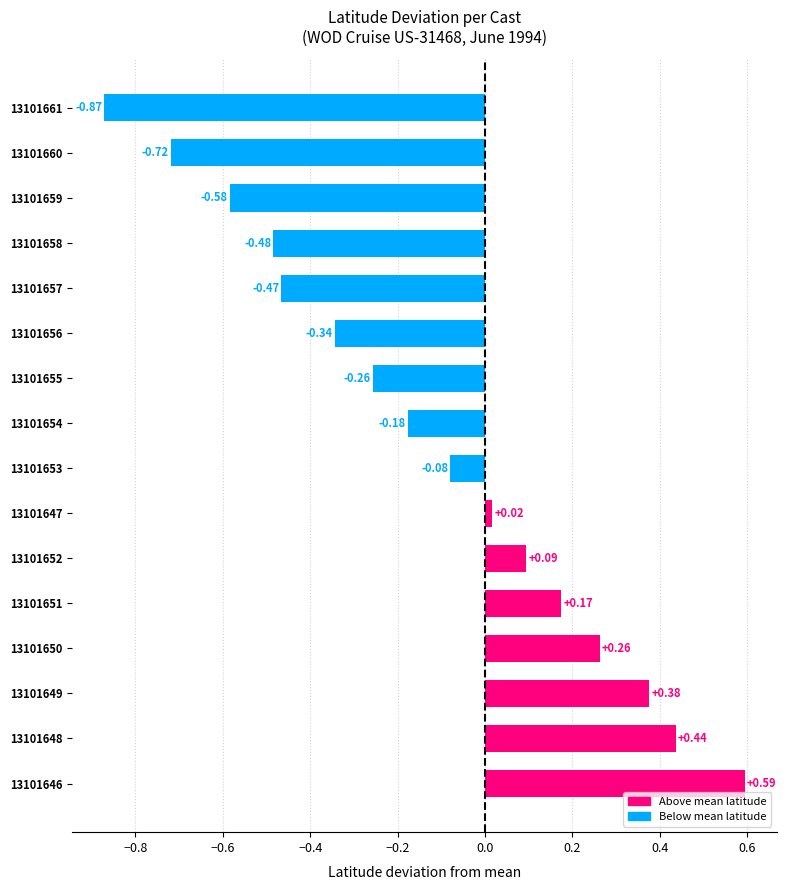

Does the chart contain stacked bars?

No